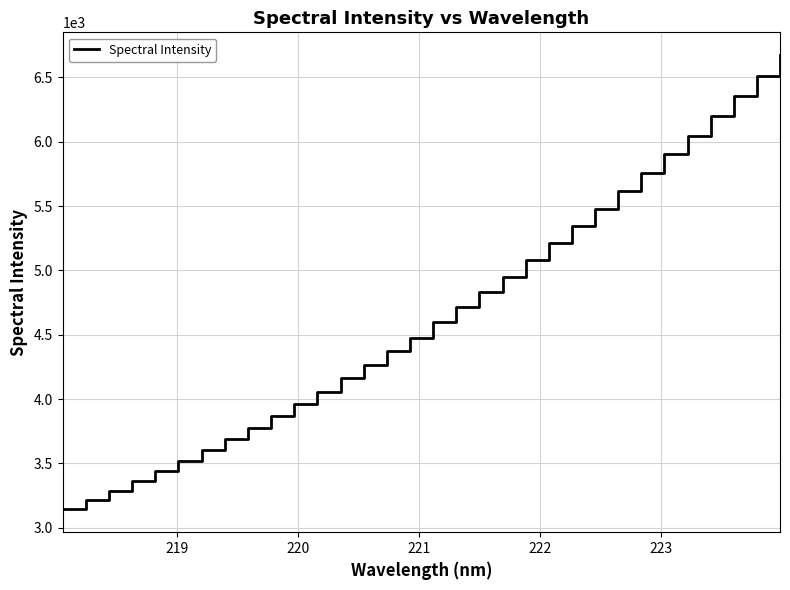

What is the smallest value displayed?

3142.4